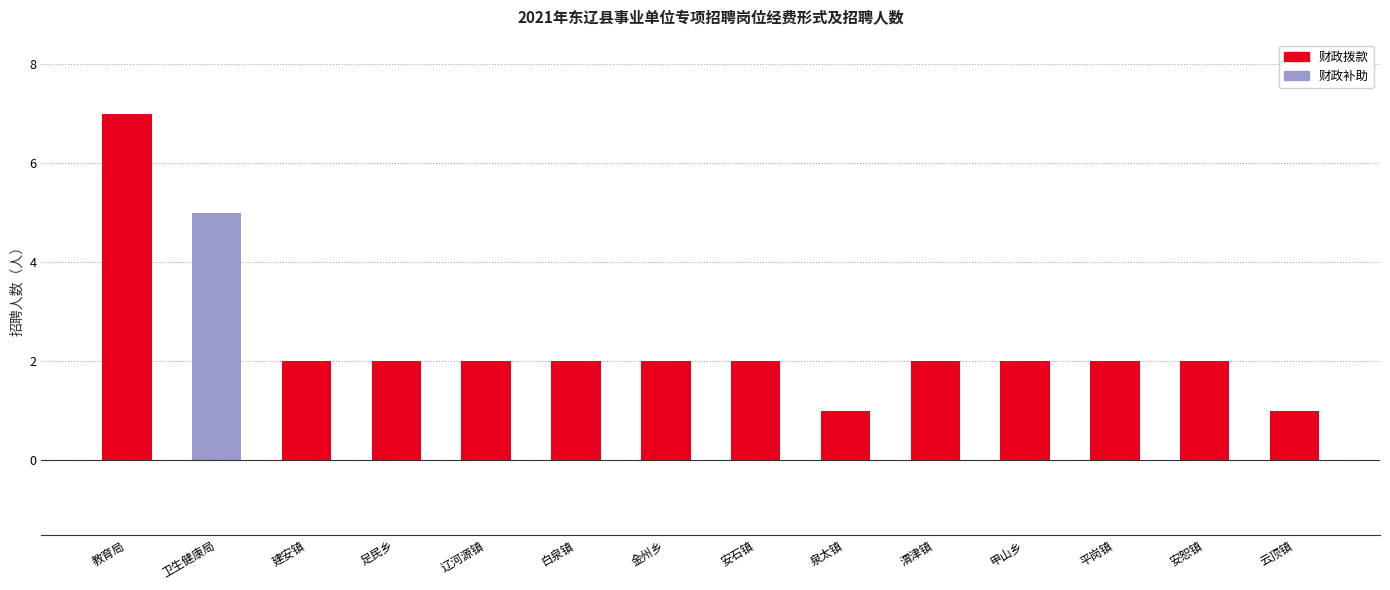

What is the sum of the 财政拨款 values at 安恕镇 and 辽河源镇?

4